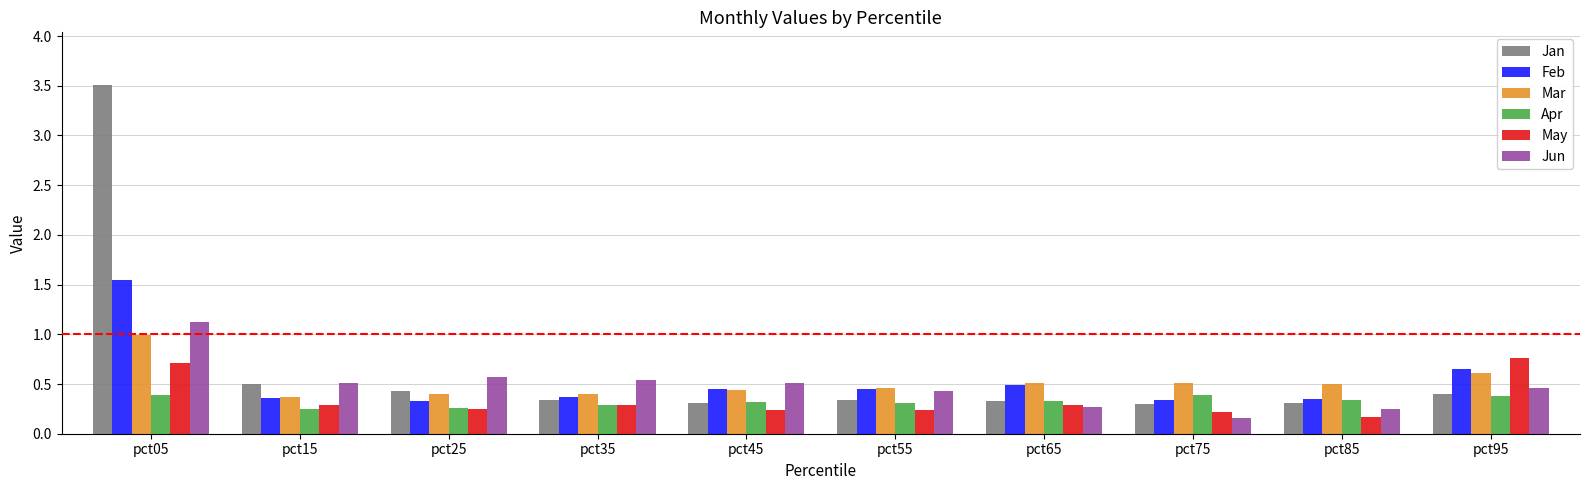

Which category has the lowest value in the Jun series?

pct75